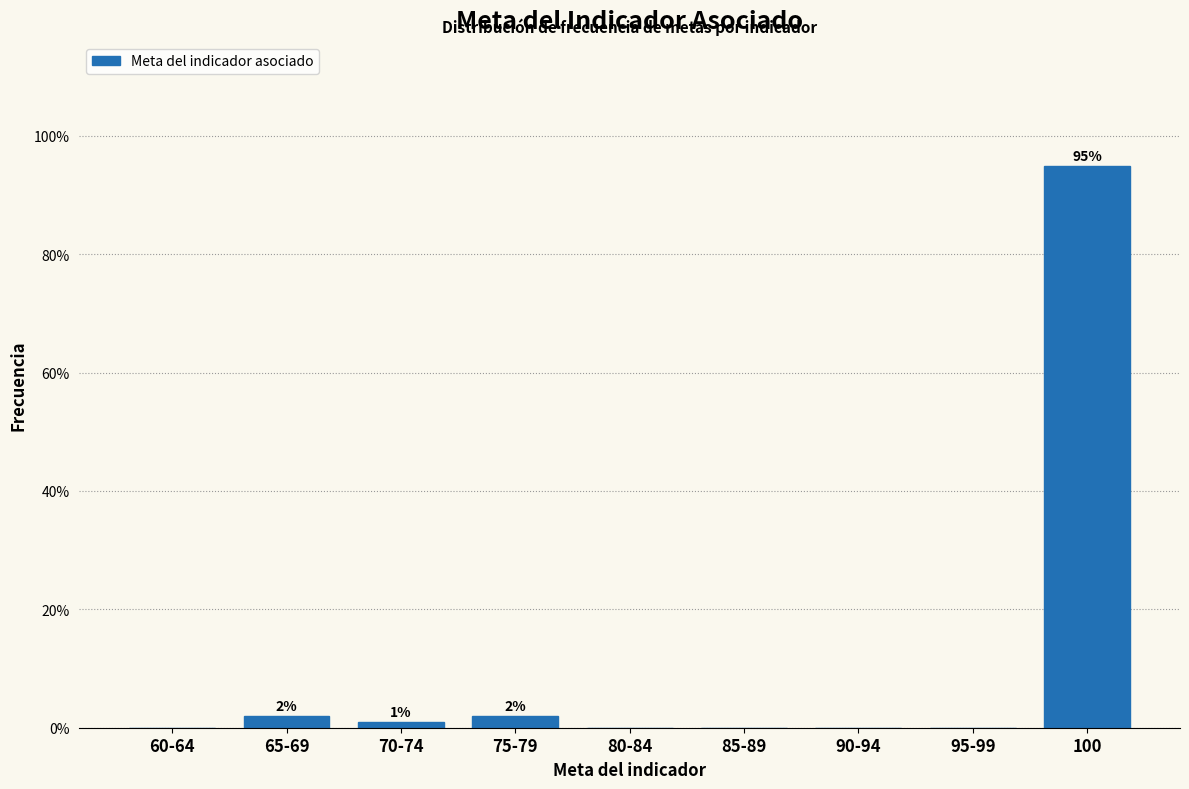

Reading left to right, what are all the values shown in this chart?

60-64=0.0	65-69=2.0	70-74=1.0	75-79=2.0	80-84=0.0	85-89=0.0	90-94=0.0	95-99=0.0	100=94.9